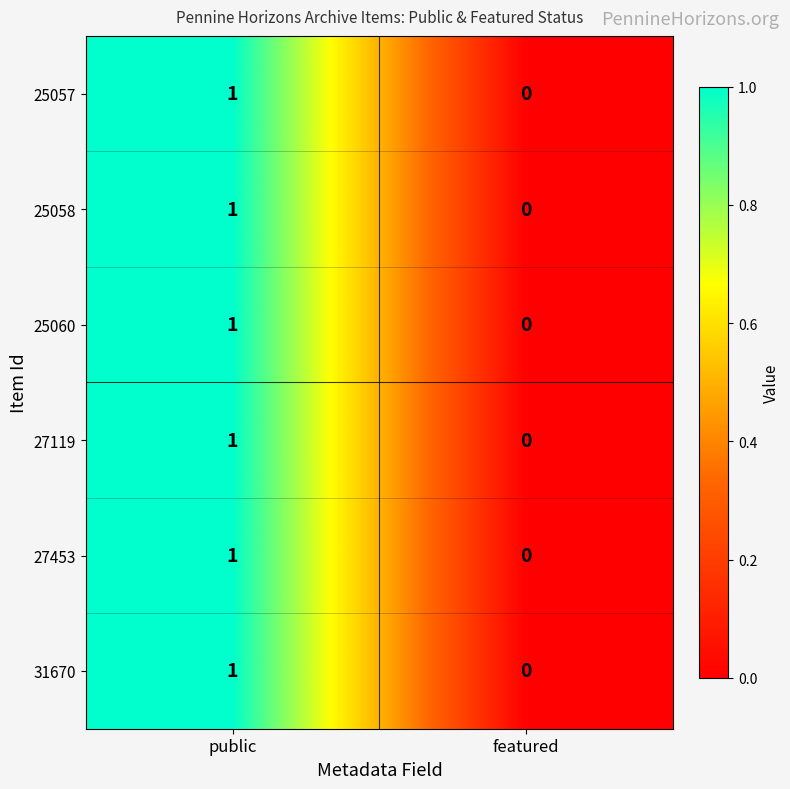

Where is 31670 nearest to the value 0?

featured